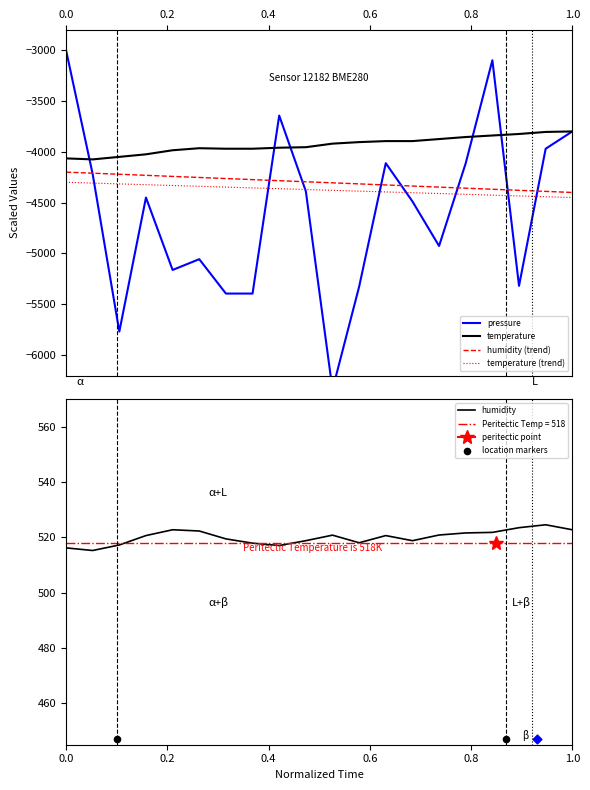

Which series has the widest spread of Y values?

pressure